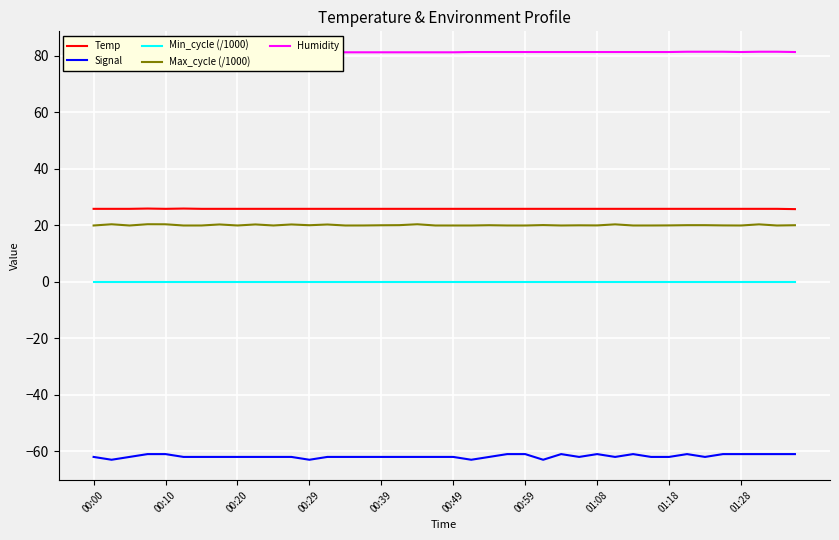

True or false: Humidity and Temp intersect in this chart.

False